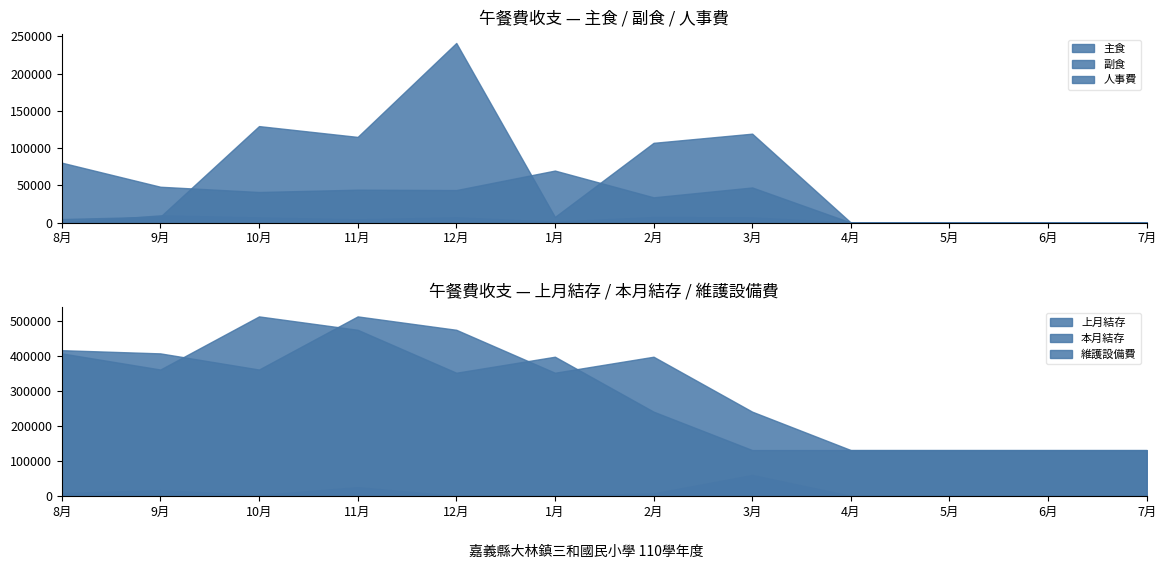

Is it true that 維護設備費 equals 7100 at 2月?

True